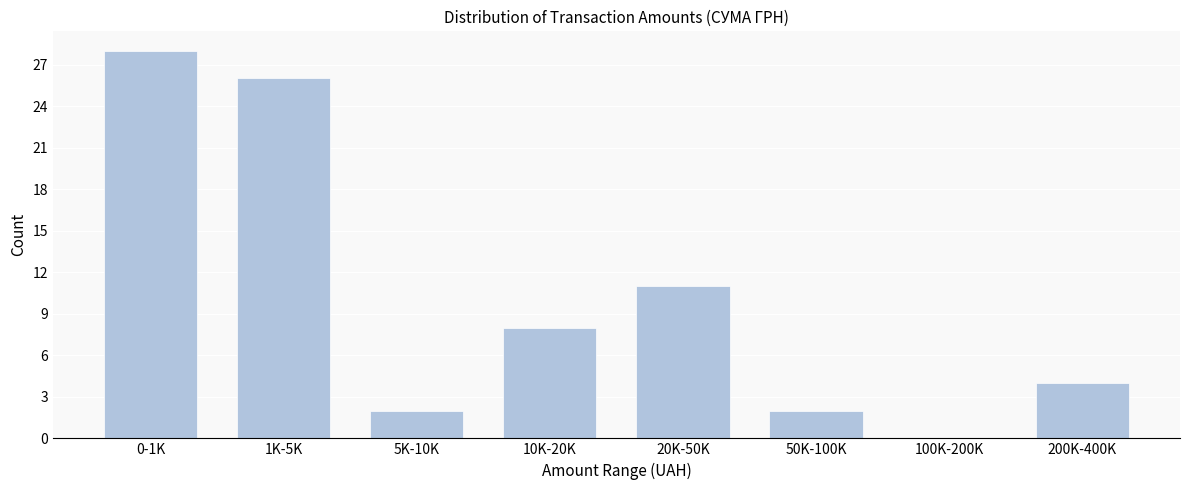

Reading right to left, extract all data points from this chart.

200K-400K=4	100K-200K=0	50K-100K=2	20K-50K=11	10K-20K=8	5K-10K=2	1K-5K=26	0-1K=28